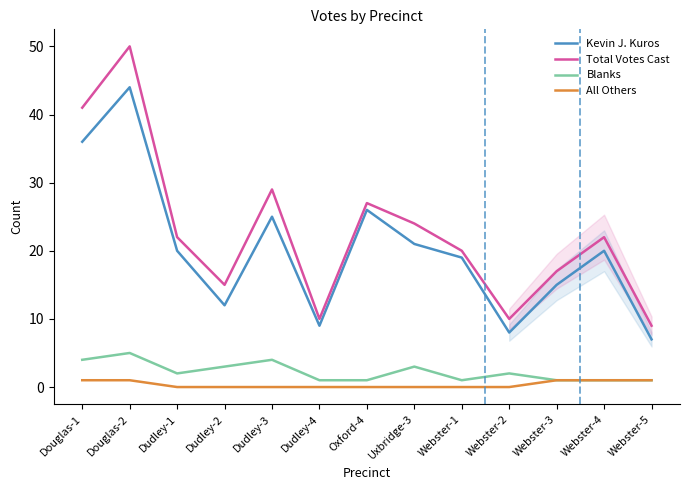

How many values in the Total Votes Cast series exceed 22?

5